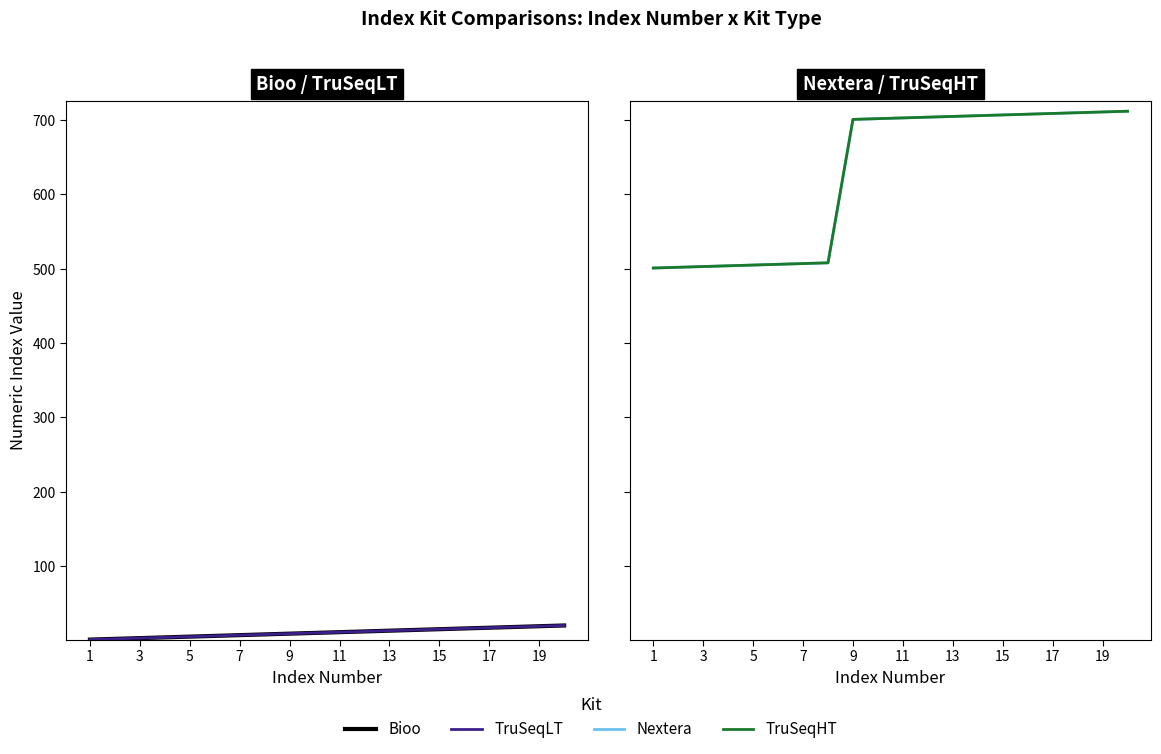

Reading right to left, list all the values displayed in this chart.

Bioo: 20	19	18	17	16	15	14	13	12	11	10	9	8	7	6	5	4	3	2	1
TruSeqLT: 20	19	18	17	16	15	14	13	12	11	10	9	8	7	6	5	4	3	2	1
Nextera: 712	711	710	709	708	707	706	705	704	703	702	701	508	507	506	505	504	503	502	501
TruSeqHT: 712	711	710	709	708	707	706	705	704	703	702	701	508	507	506	505	504	503	502	501